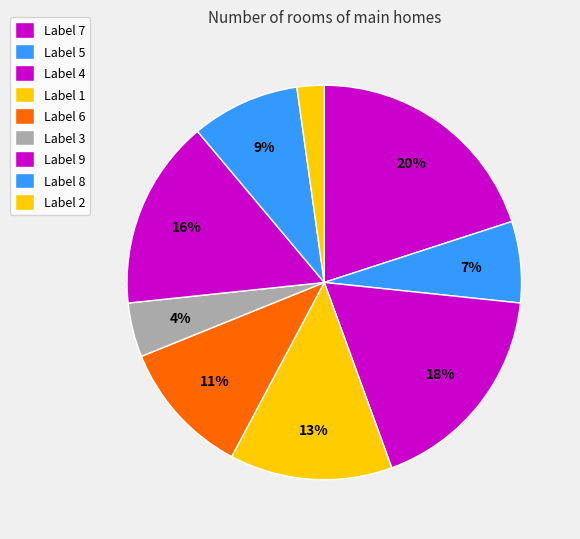

To the nearest percent, what is the difference between the largest and smallest slice percentages?

18%